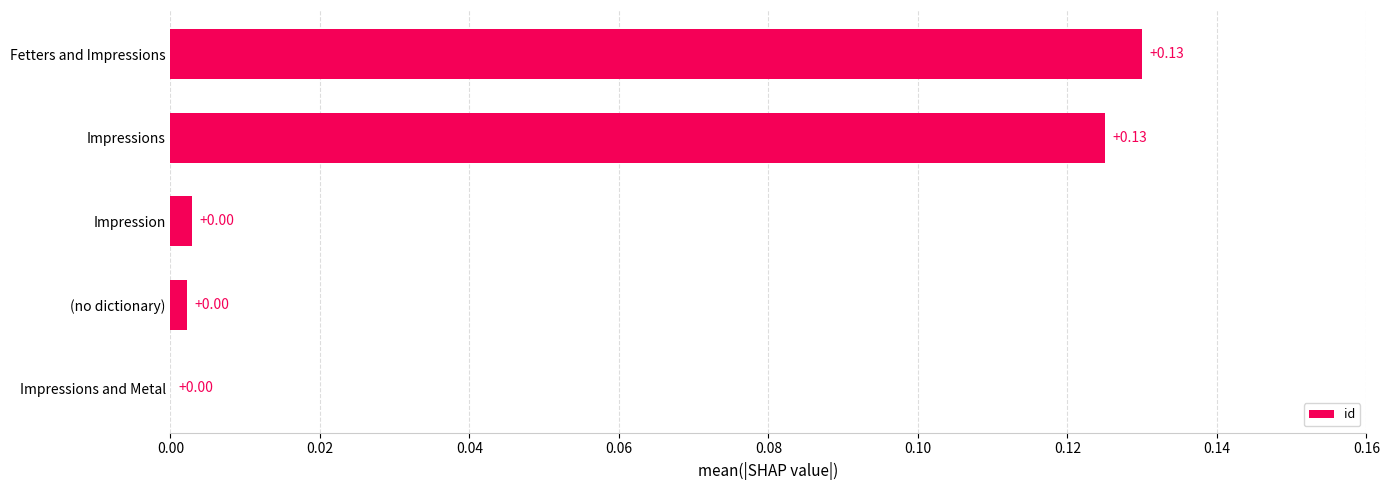

How many positive values are there?

4